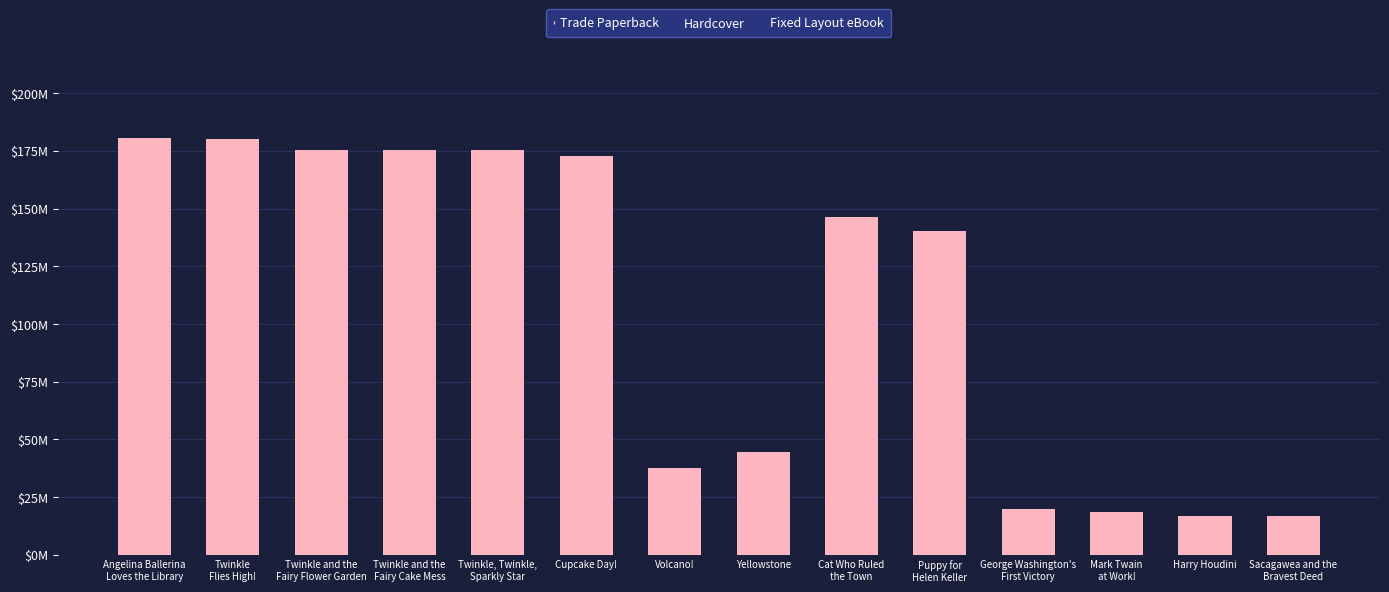

Which label corresponds to the largest value in the chart?

Angelina Ballerina
Loves the Library